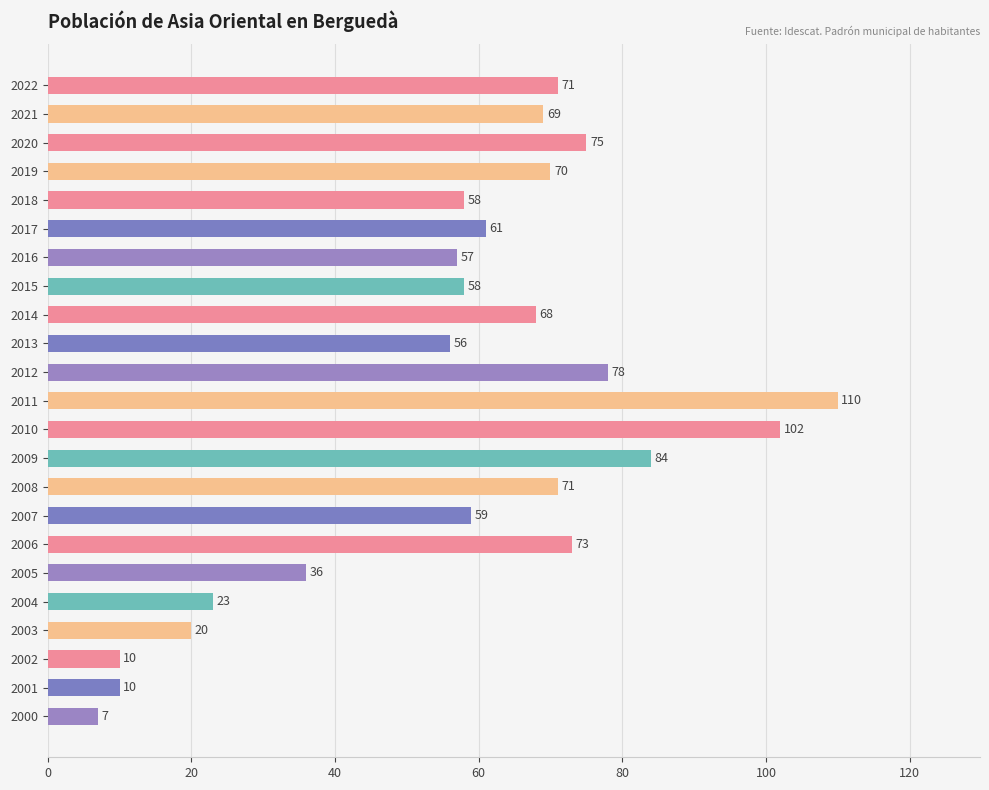

How many bars are there in total?

23